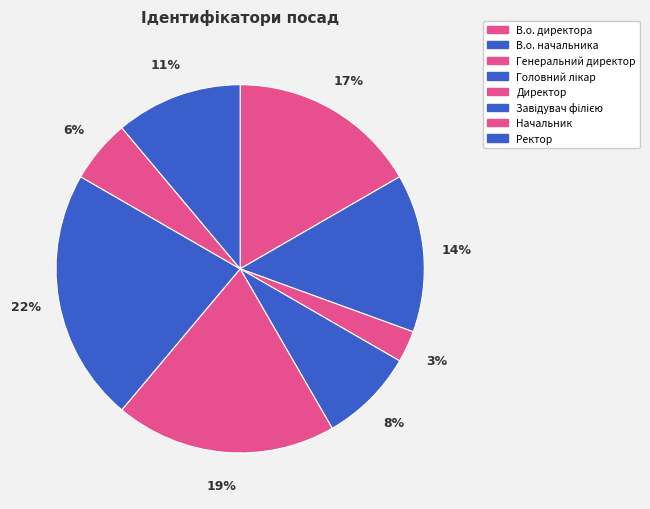

To the nearest percent, what portion does Генеральний директор represent?

3%